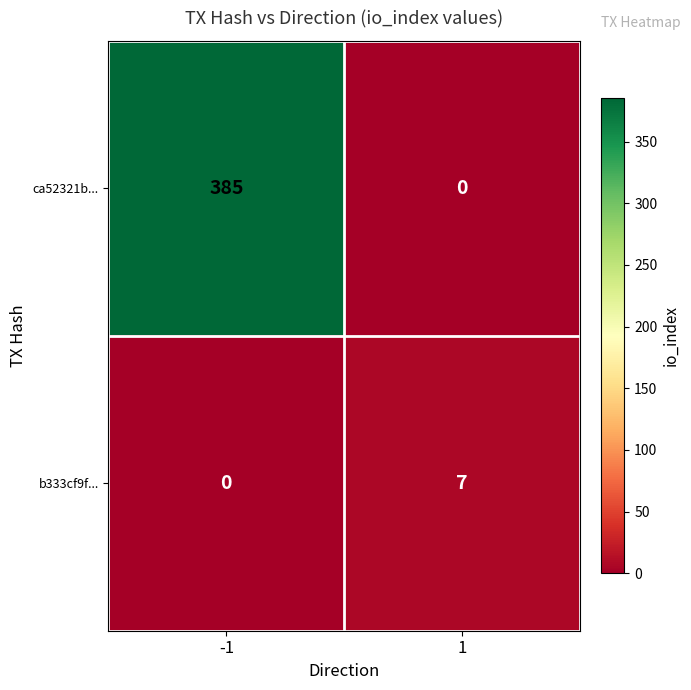

Reading left to right, list all the values displayed in this chart.

ca52321b...: 385	0
b333cf9f...: 0	7